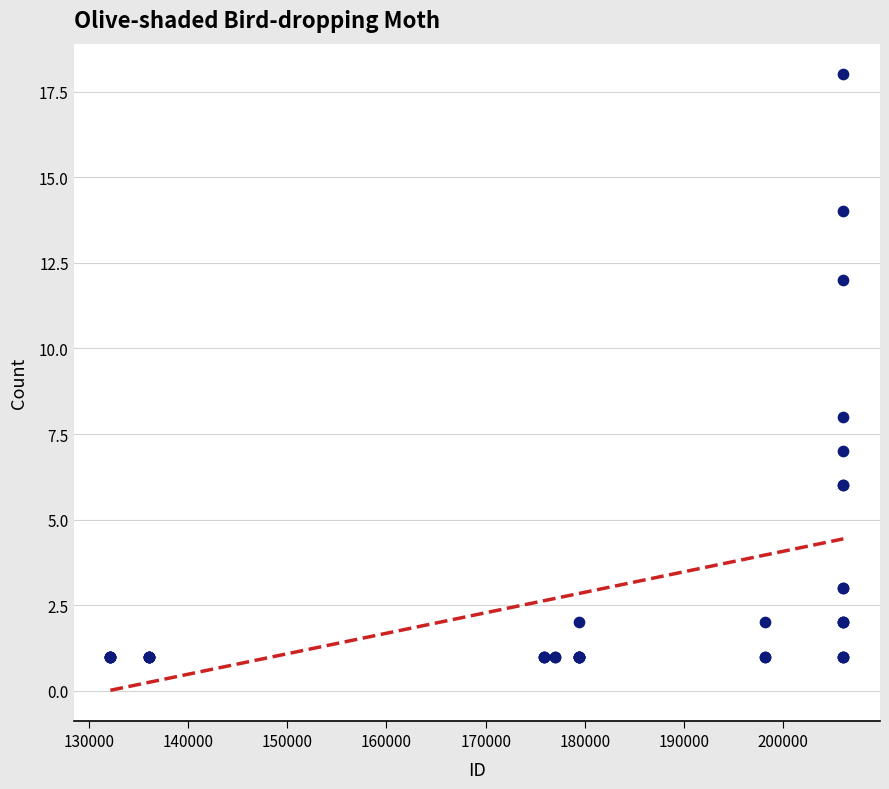

What Y value in the scatter plot is closest to 9?

8